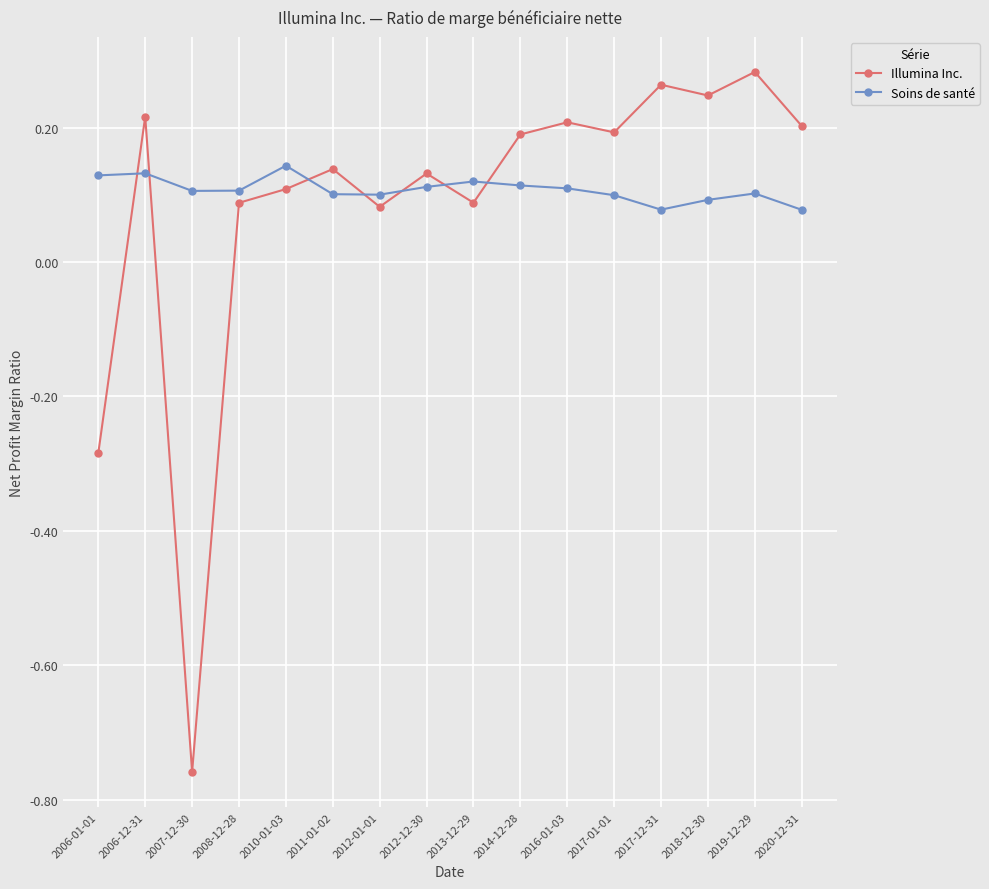

At which category does the chart reach its minimum across all series?

2007-12-30